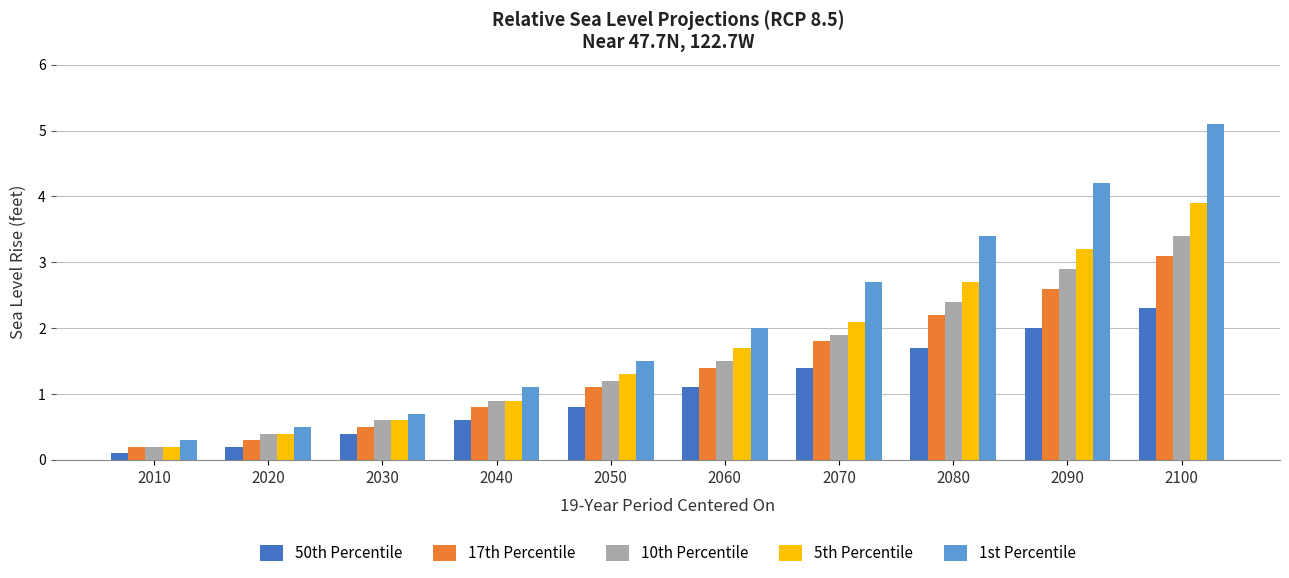

The value of 10th Percentile at 2090 is 4.9. True or false?

False